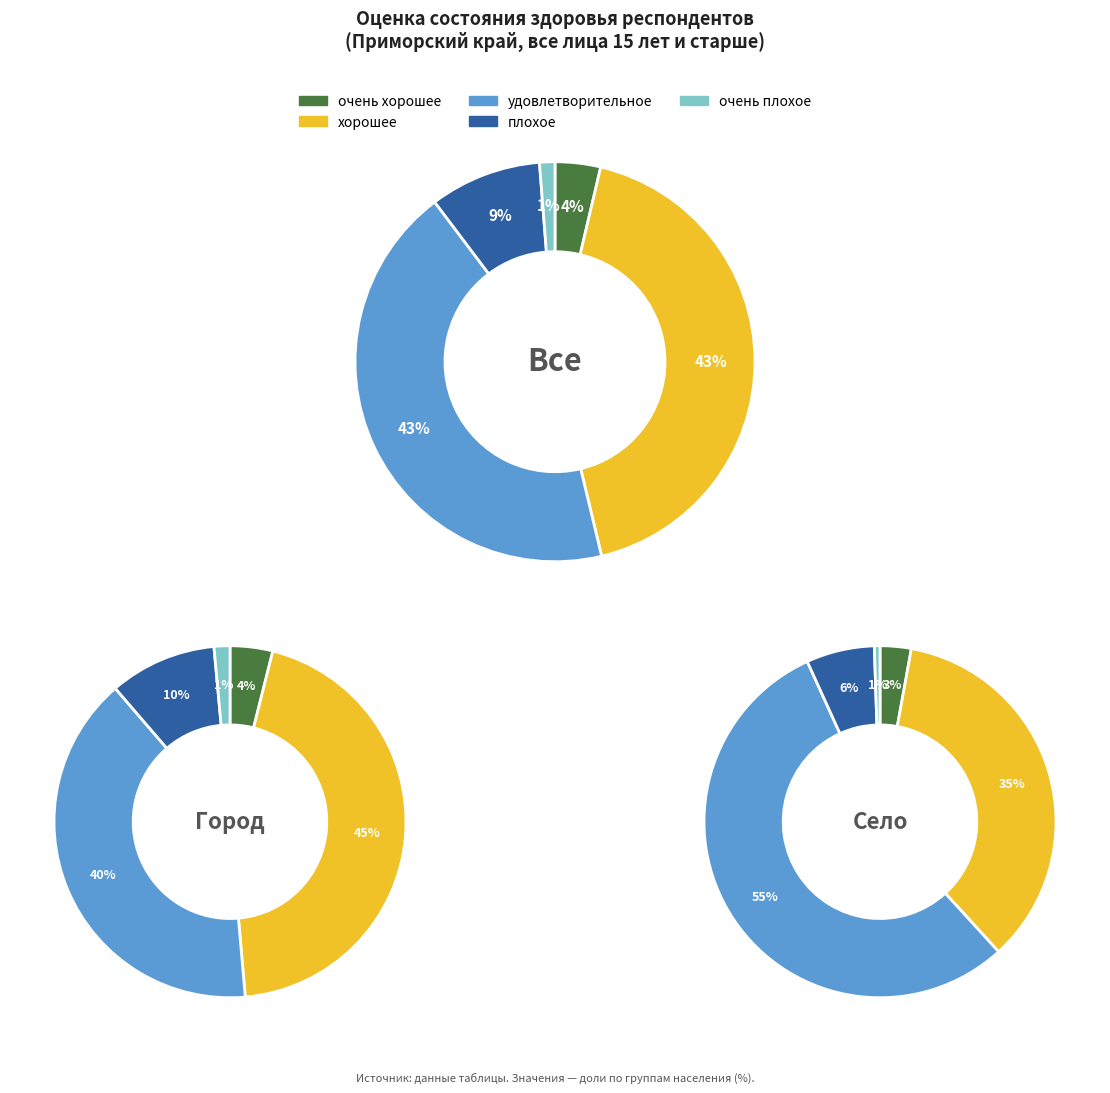

Combined, do хорошее and удовлетворительное account for over 50%?

Yes